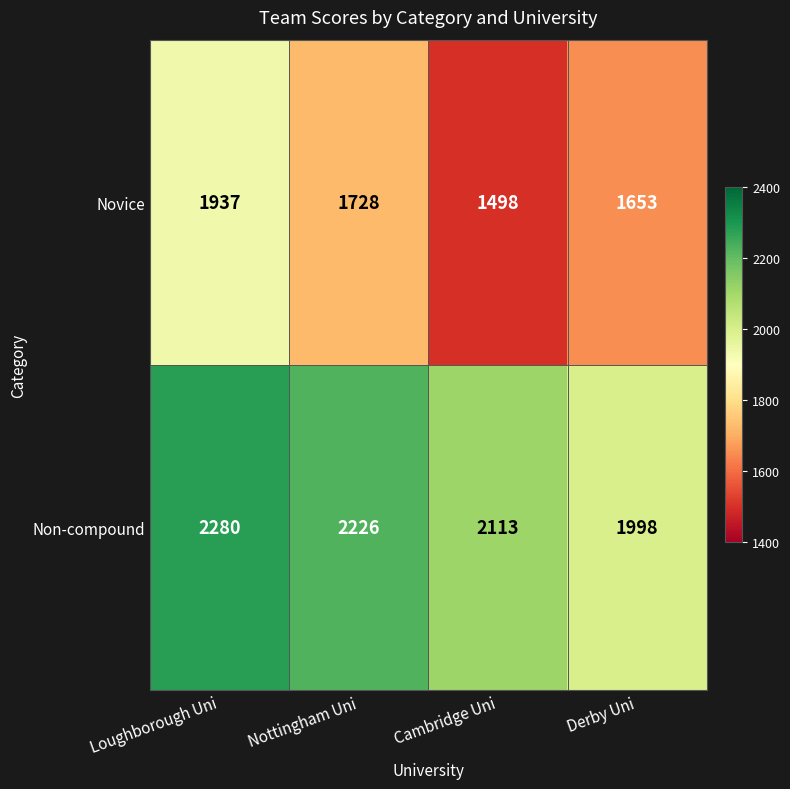

Is the value of Novice at Derby Uni greater than the value of Non-compound at Nottingham Uni?

No